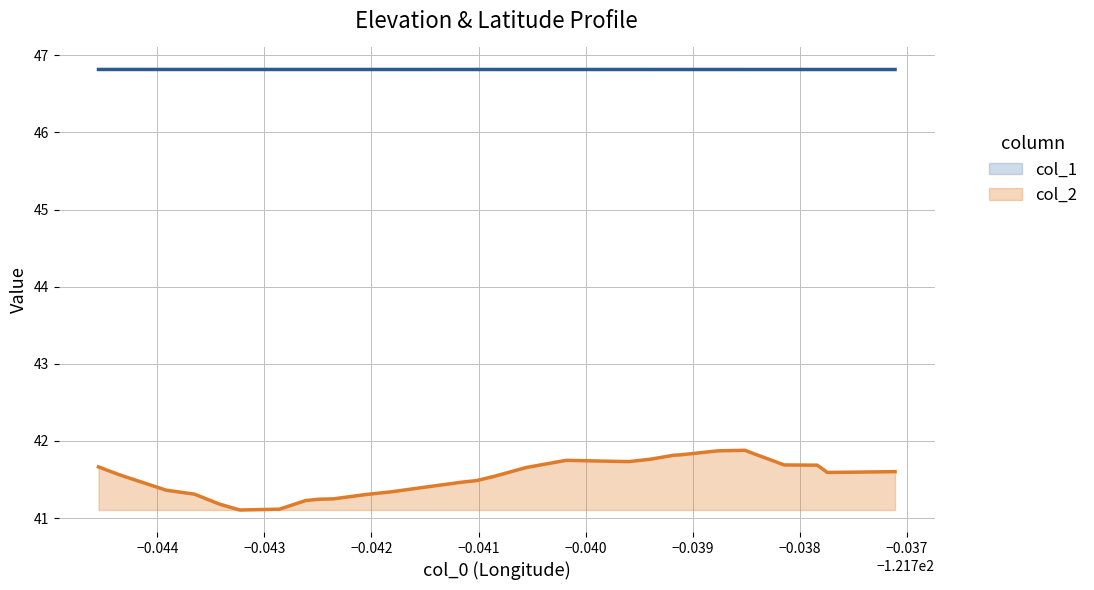

True or false: col_1 and col_2 cross at least once.

False